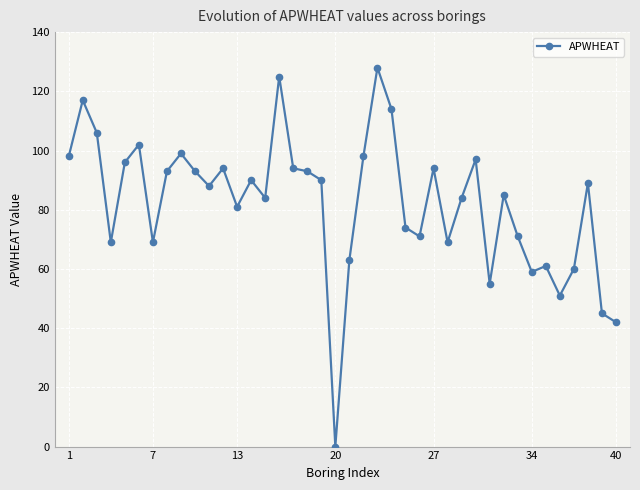

Count the number of categories in the chart.

40